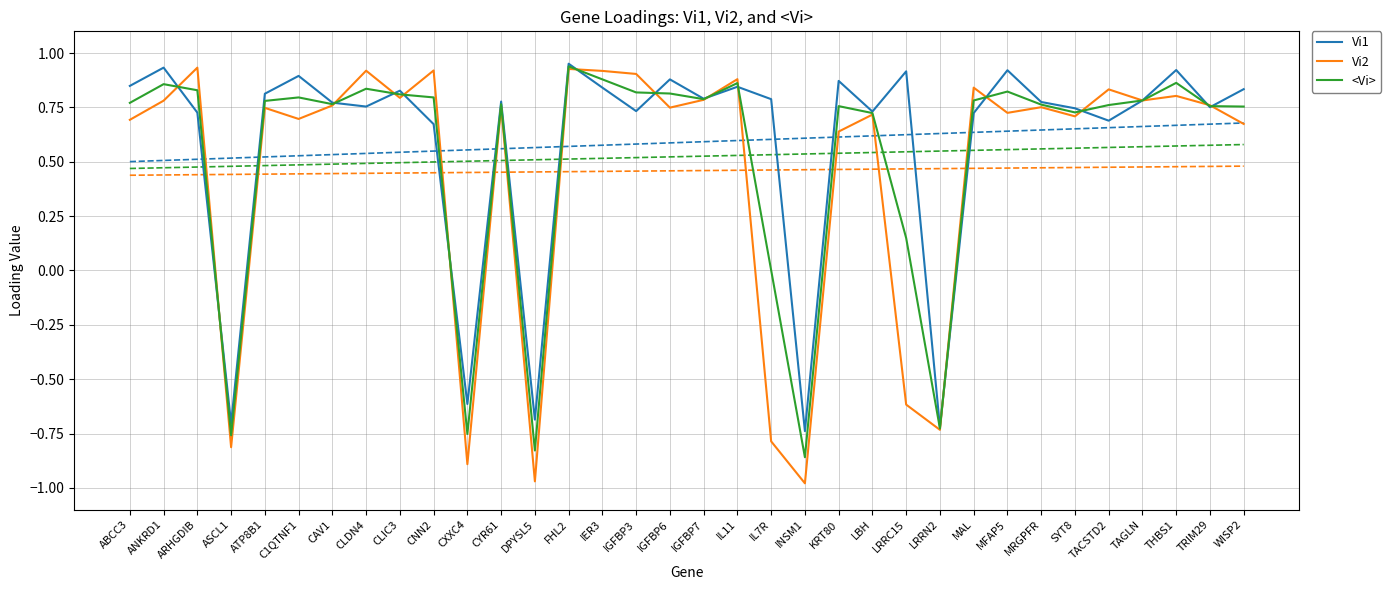

In Vi1, how many points are higher than both neighbors (excluding endpoints)?

11